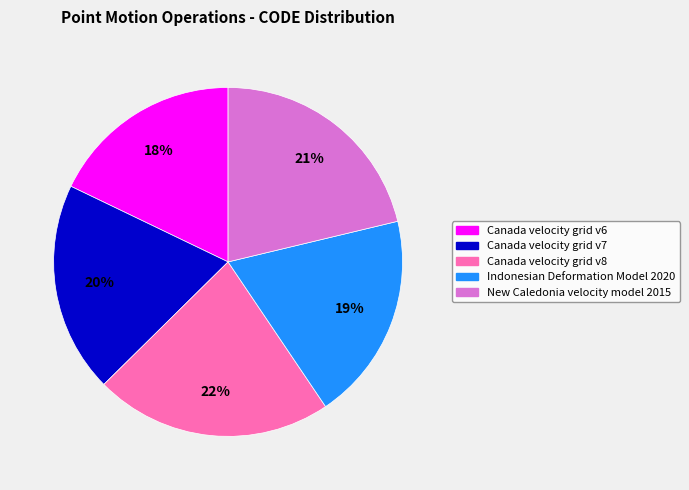

True or false: New Caledonia velocity model 2015 accounts for 7% of the total.

False